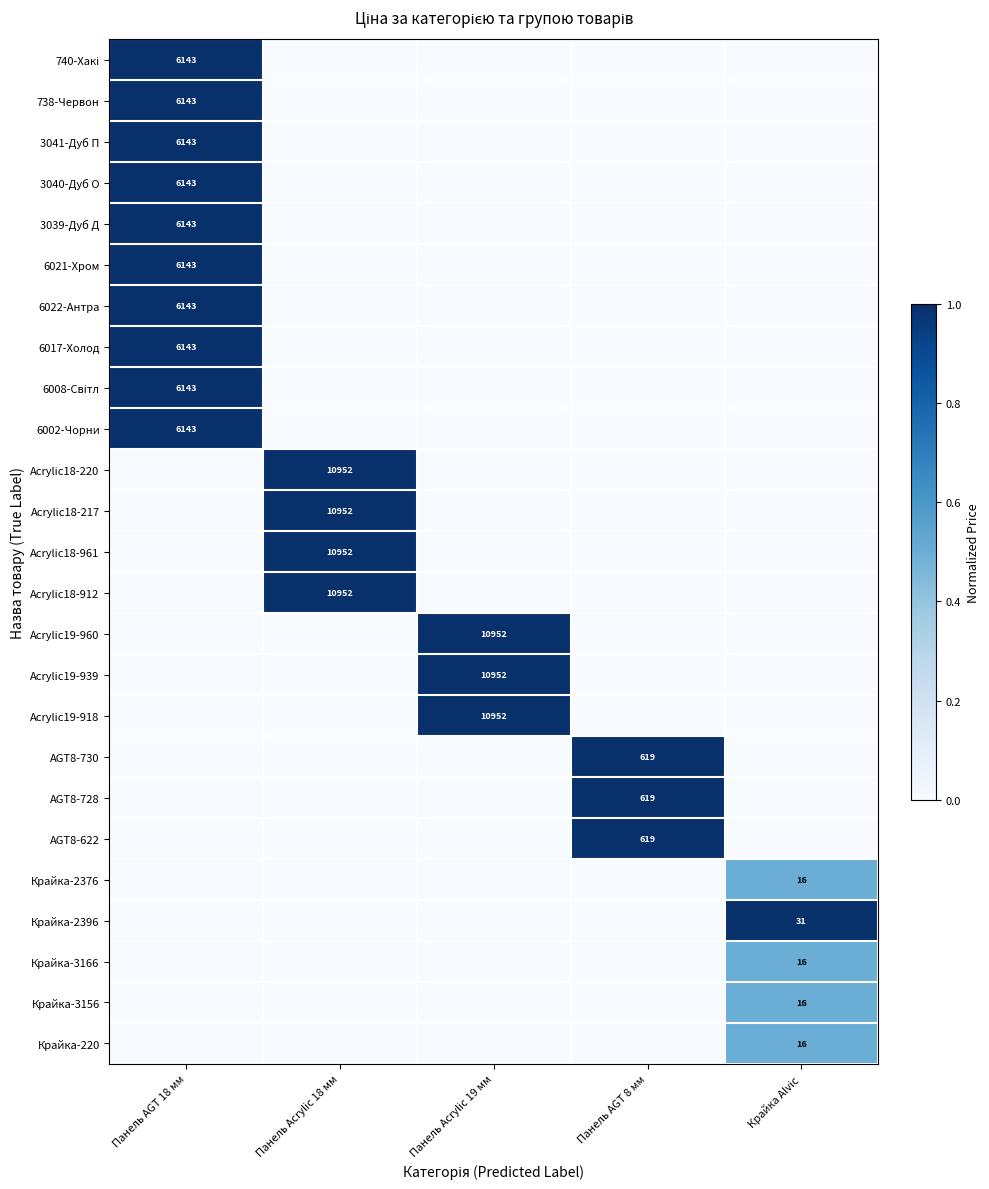

True or false: 6021-Хром has a value of 9667 at Панель AGT 18 мм.

False